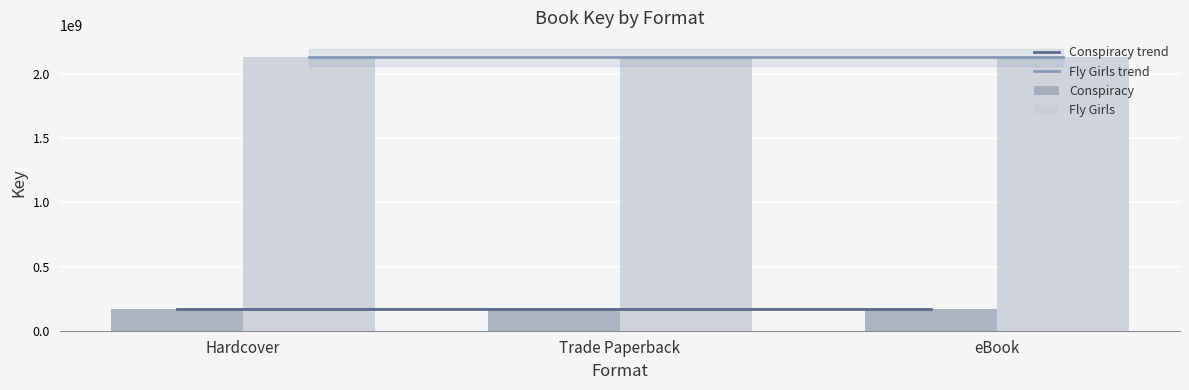

At which category is the sum across all series the highest?

Hardcover